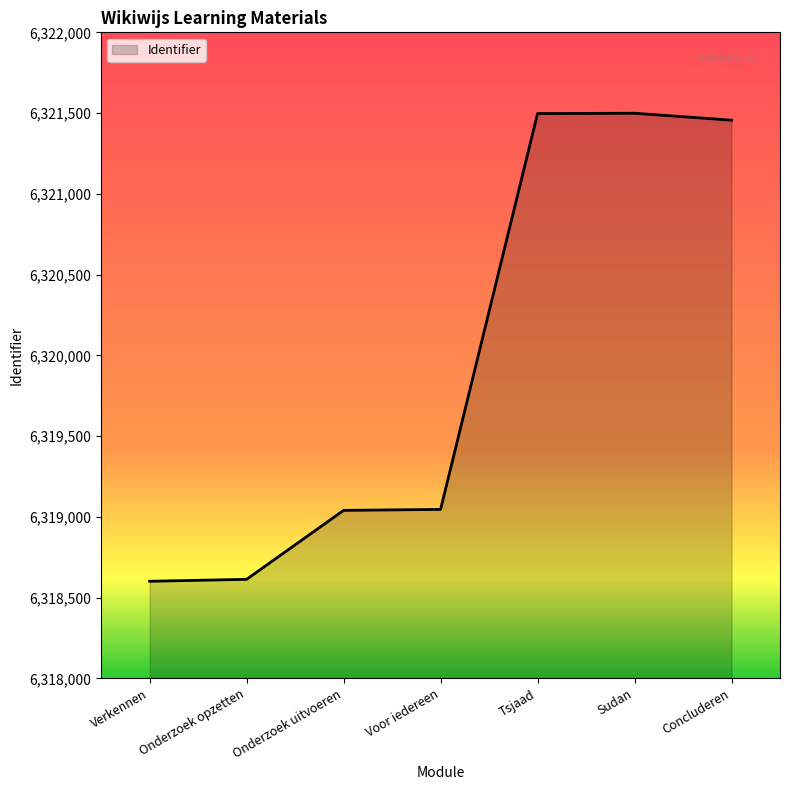

What is the sum of the values at Concluderen and Onderzoek opzetten?

12640069